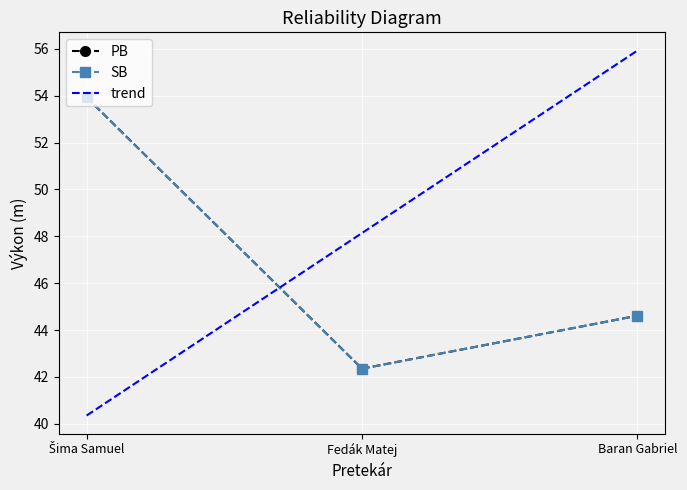

Which series changed the most between Šima Samuel and Fedák Matej?

PB